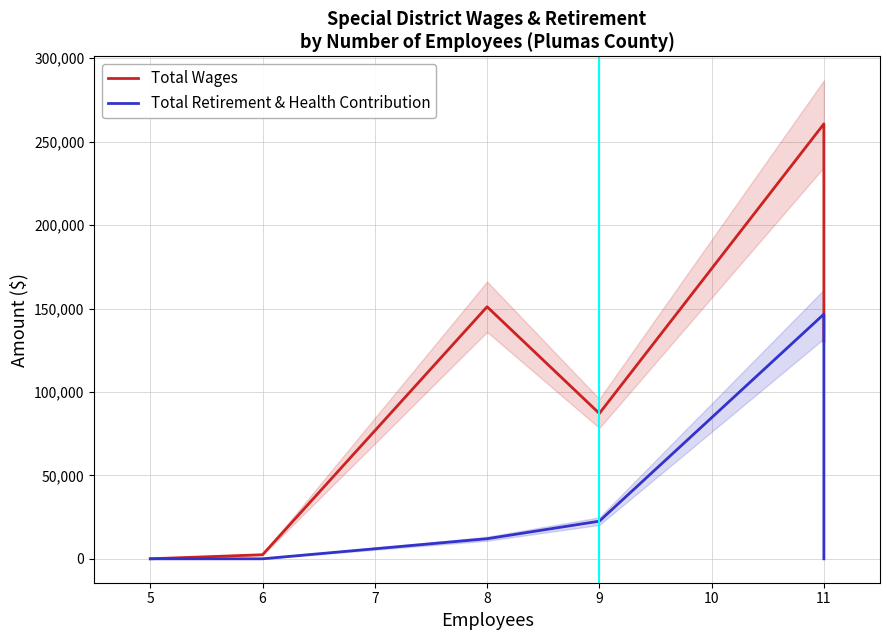

Which series changed the most between 6 and 11?

Total Wages